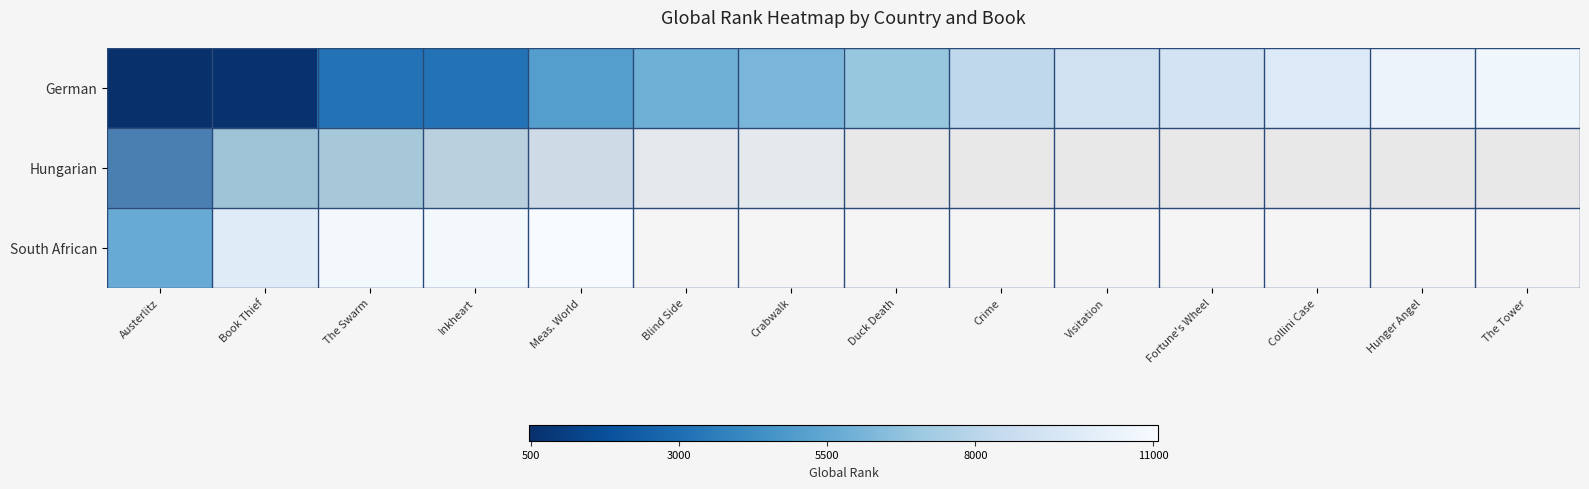

What is the sum of the German values at Duck Death and Hunger Angel?

17371.0